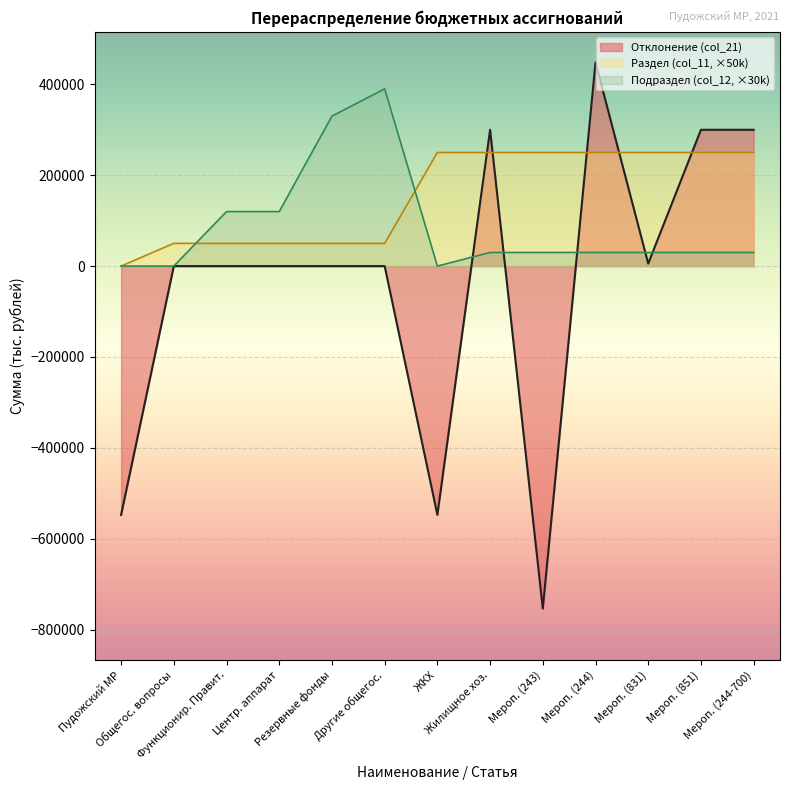

Which series has the widest spread of values?

Отклонение (col_21)